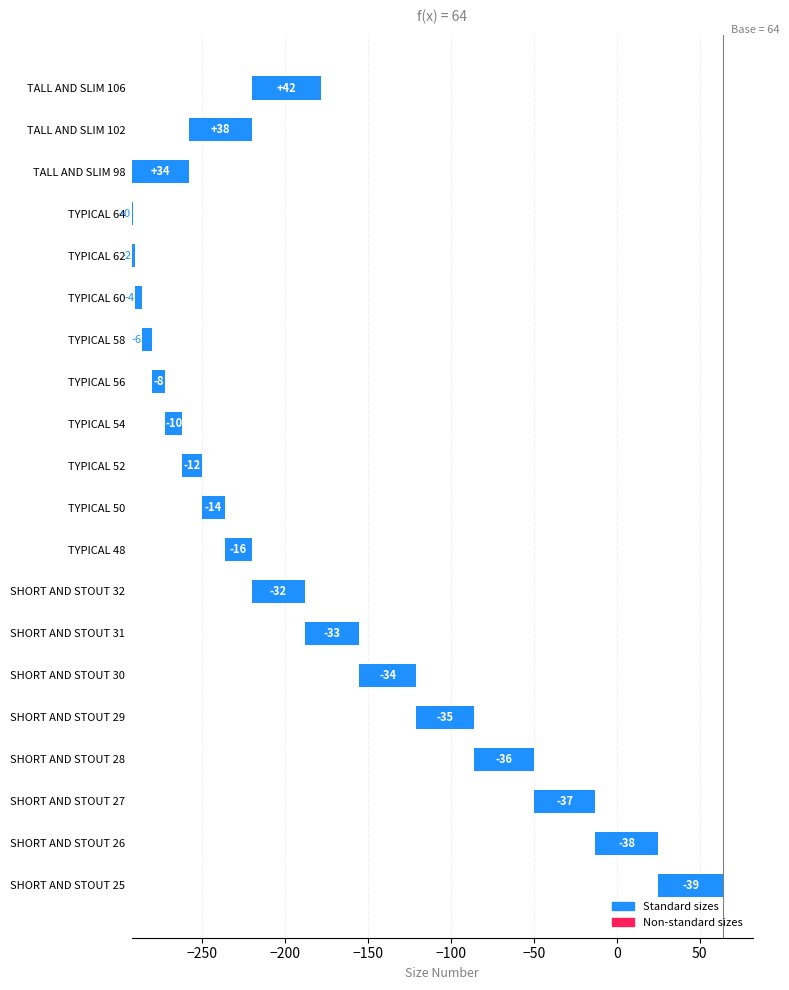

Where does the data first go above 33?

SHORT AND STOUT 25